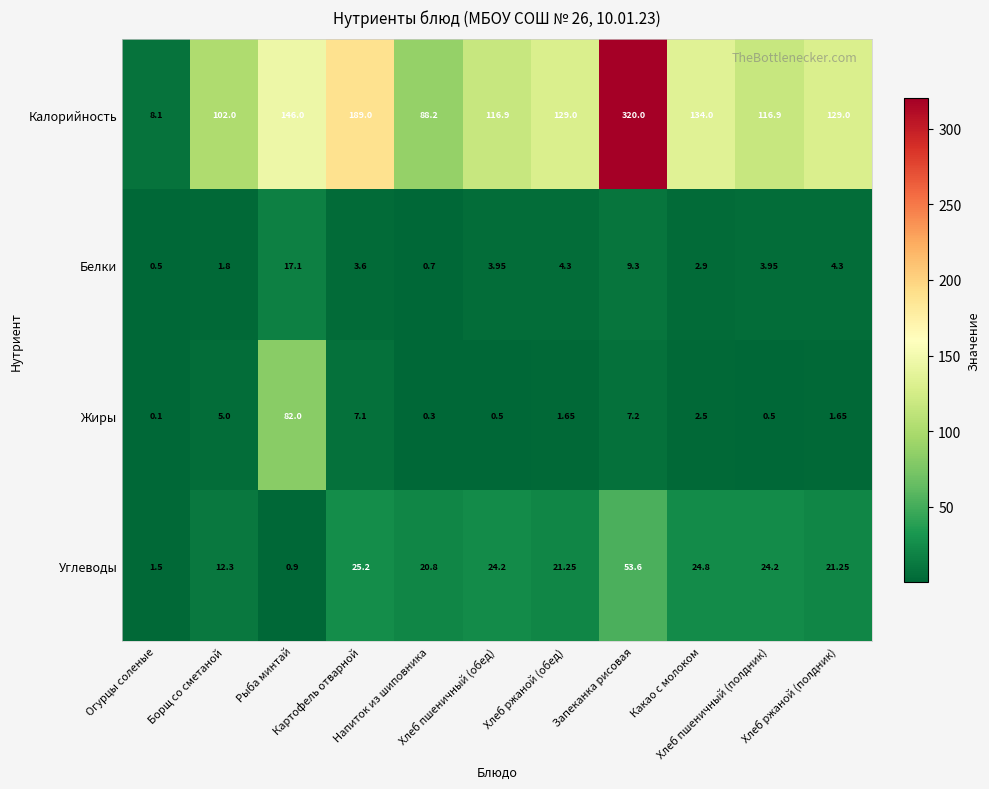

Between Запеканка рисовая and Хлеб ржаной (полдник), which series saw the biggest shift?

Калорийность